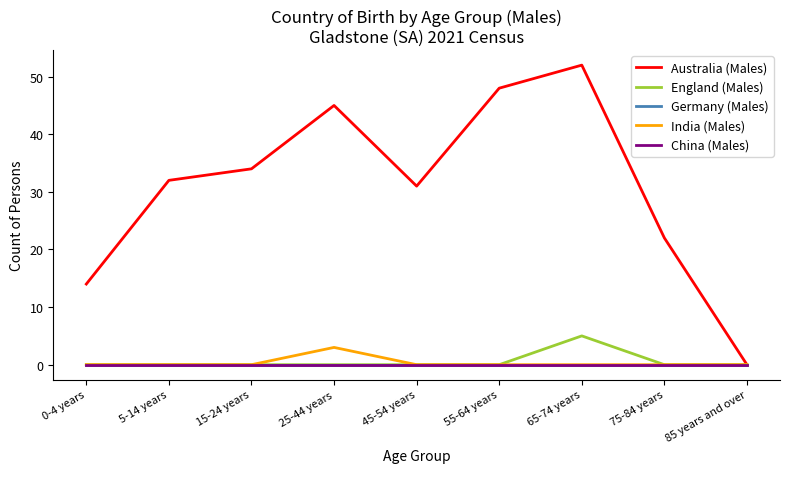

Where is China (Males) nearest to the value 0?

0-4 years